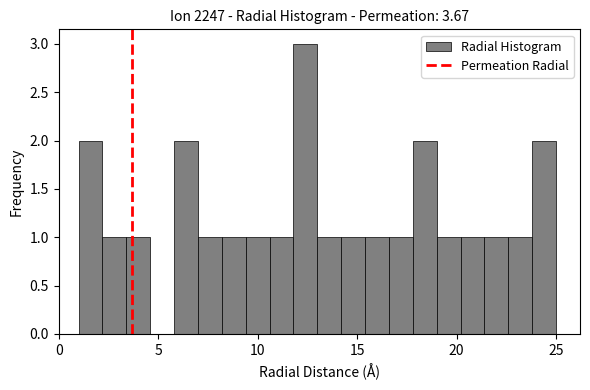

Around what value on the x-axis is the tallest bar? Give the approximate position of its centre, as read against the axis.

12.5